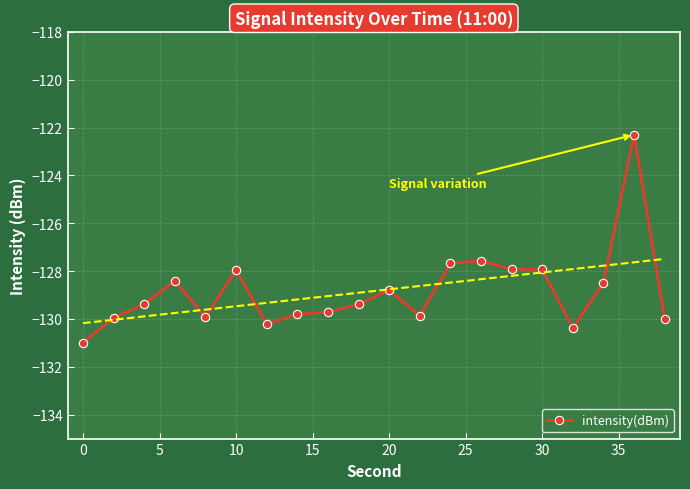

What is the minimum value shown in the chart?

-131.0